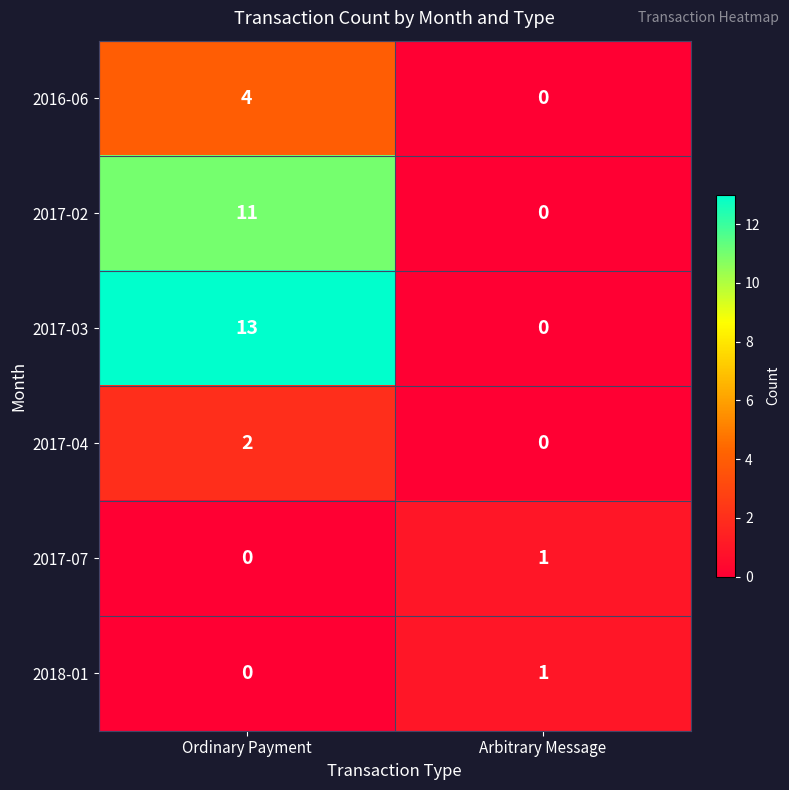

Is it true that 2017-07 equals 0 at Ordinary Payment?

True